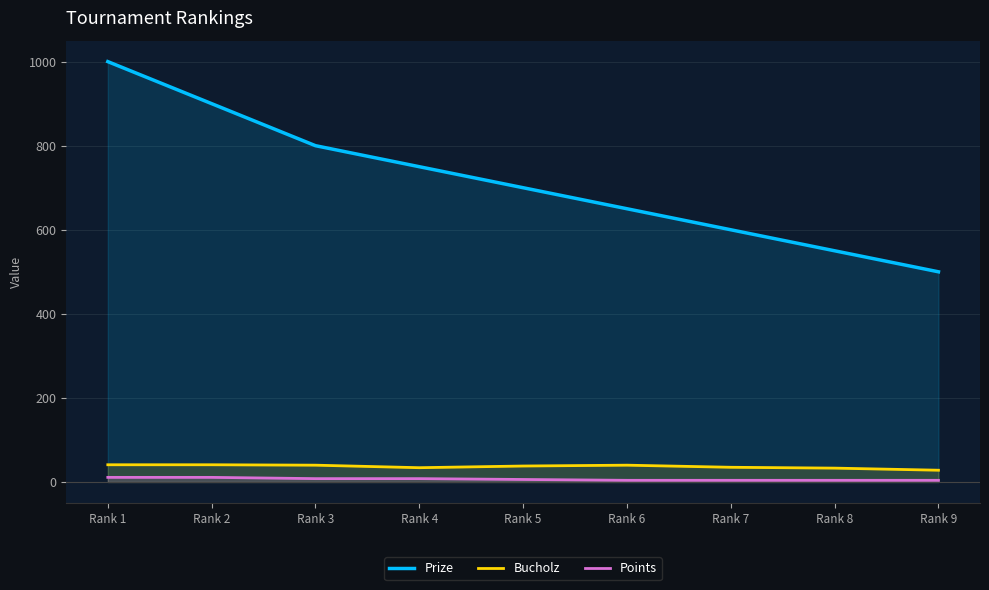

The Points series shows 2 at Rank 6. True or false?

False